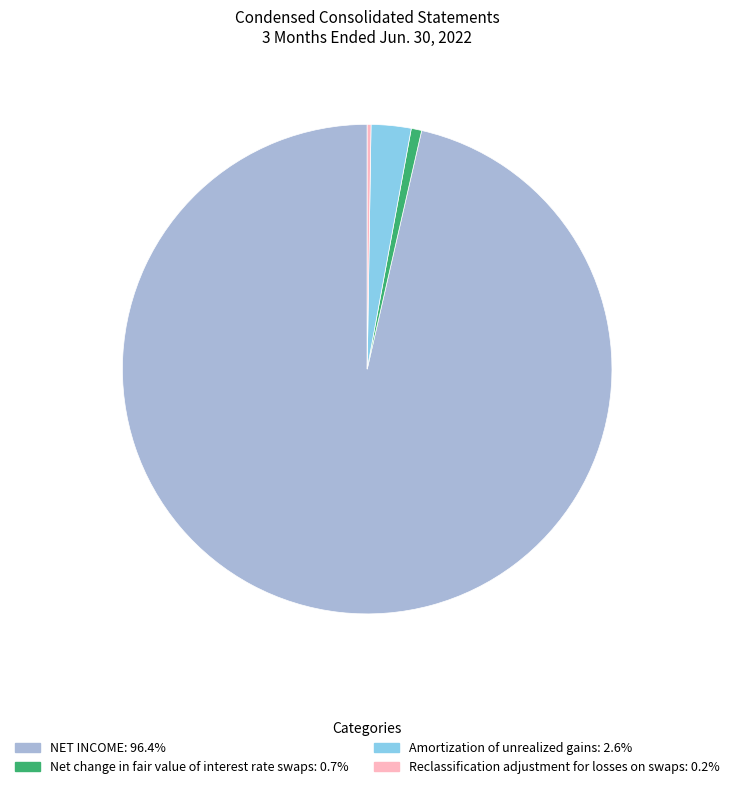

Which slice represents more than half of the pie?

NET INCOME